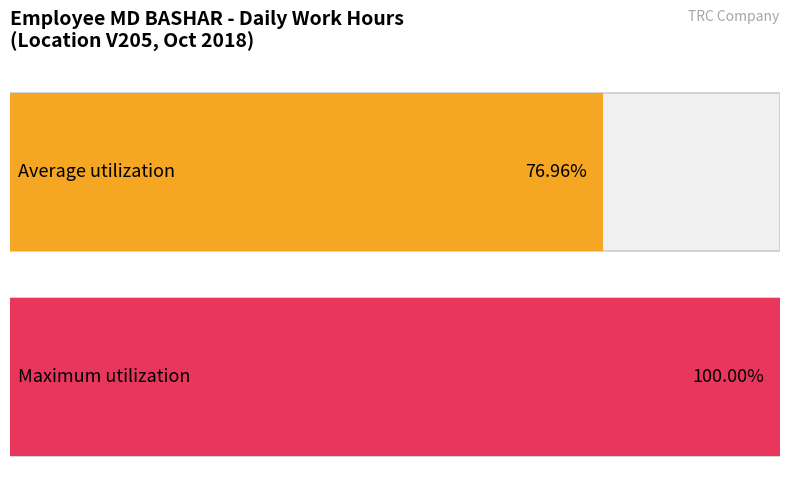

Does the chart contain stacked bars?

No